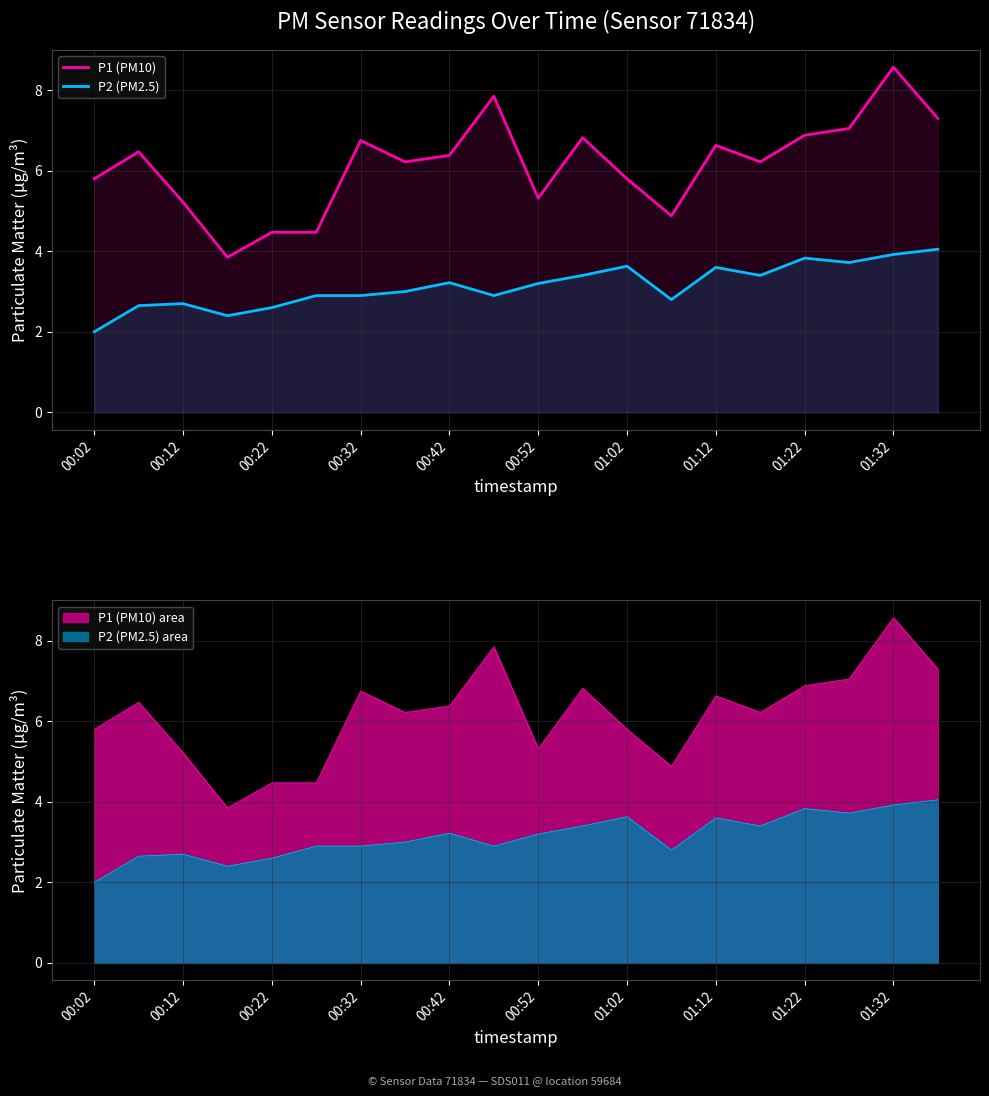

True or false: P1 (PM10) and P2 (PM2.5) intersect in this chart.

False